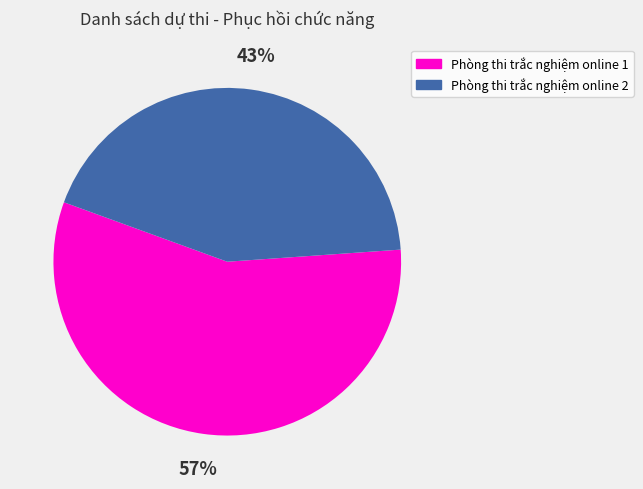

What percentage is the Phòng thi trắc nghiệm online 2 slice, to the nearest percent?

43%